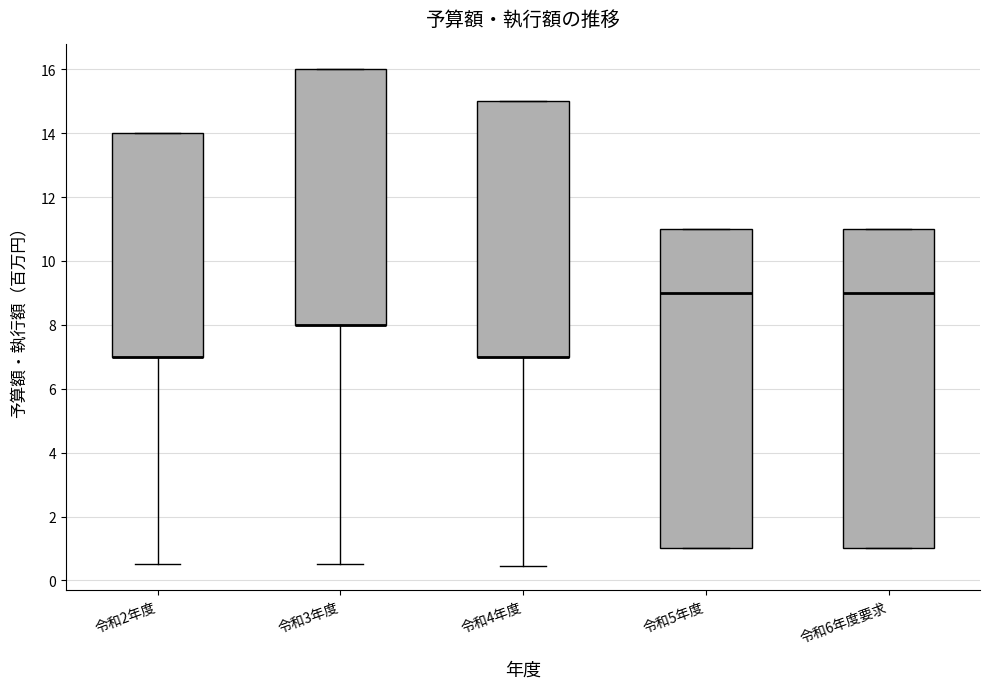

Reading left to right, transcribe this box plot: for each box, give where its median line is, the range the box spans, and where its two whiskers end, as read against the y-axis. The values are not printed on the chart, so give them approximately, as read against the axis.

令和2年度: median 7.0 (drawn on the box's lower edge), box 7.0 to 14.0, whiskers 0.6 to 14.0
令和3年度: median 8.0 (drawn on the box's lower edge), box 8.0 to 16.0, whiskers 0.6 to 16.0
令和4年度: median 7.0 (drawn on the box's lower edge), box 7.0 to 15.0, whiskers 0.4 to 15.0
令和5年度: median 9.0, box 1.0 to 11.0, whiskers 1.0 to 11.0
令和6年度要求: median 9.0, box 1.0 to 11.0, whiskers 1.0 to 11.0